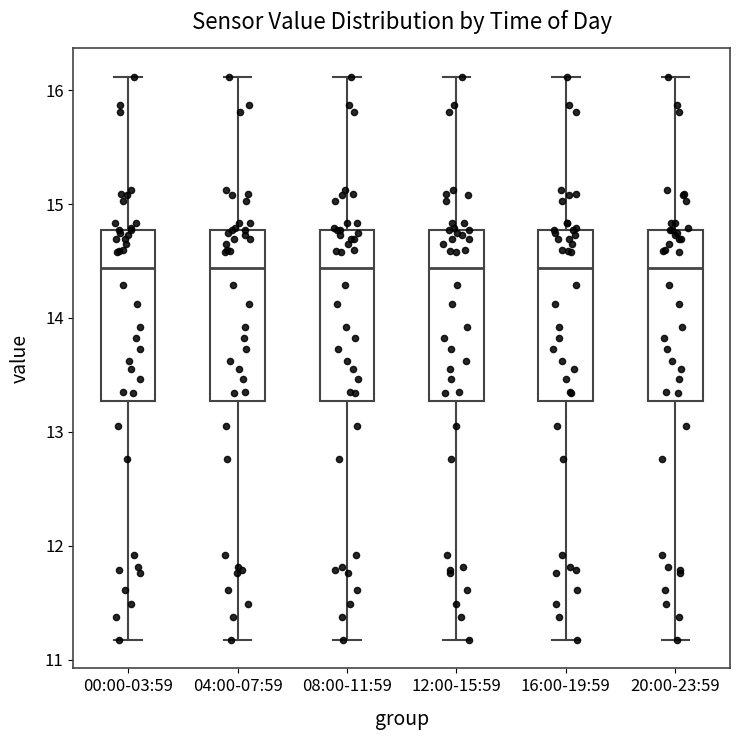

Where is the lower edge of the box for 00:00-03:59 on the y-axis? The values are not printed on the chart, so give them approximately, as read against the axis.

13.3